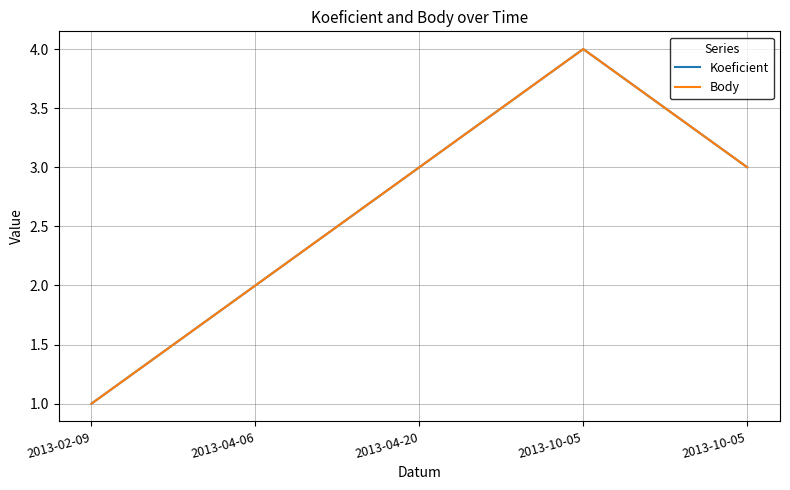

Rank the categories by Koeficient value from highest to lowest.

2013-10-05, 2013-04-20, 2013-10-05, 2013-04-06, 2013-02-09